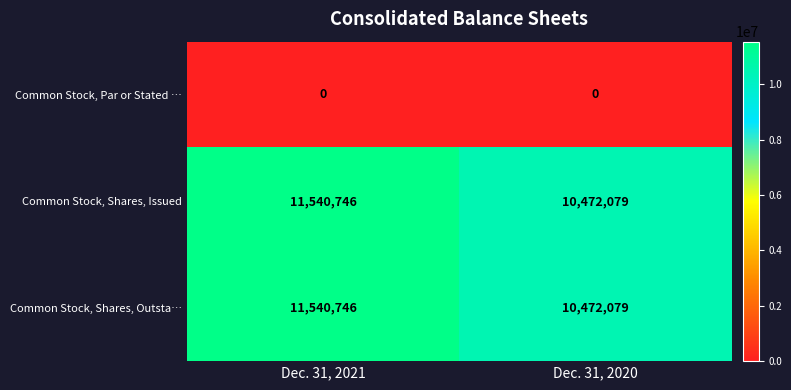

What is the total value across all series at Dec. 31, 2020?

20944158